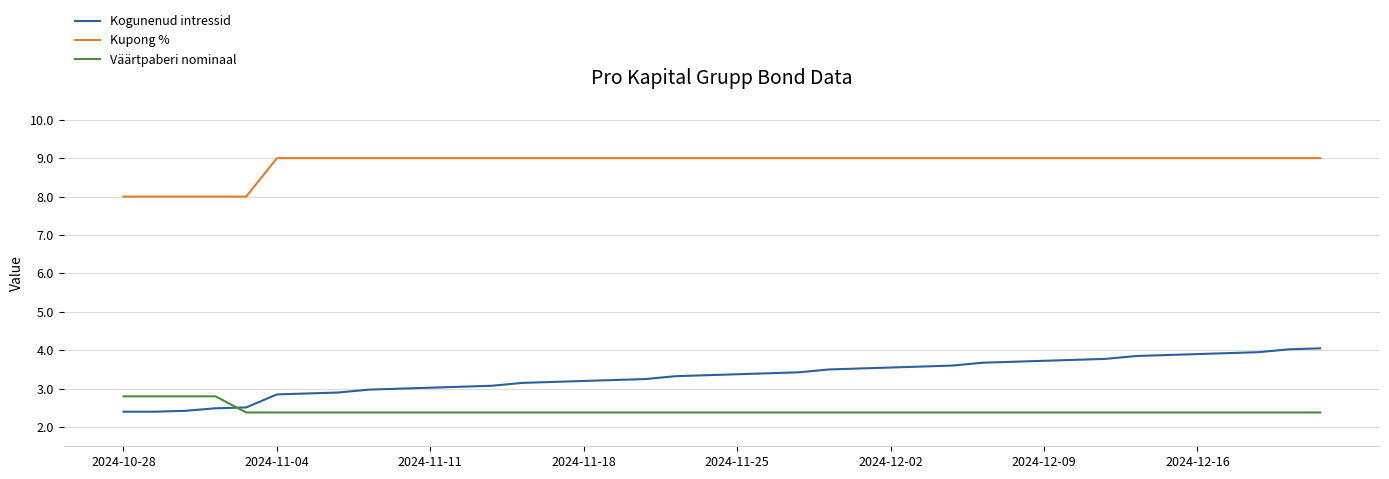

What is the maximum value shown in the chart?

9.0